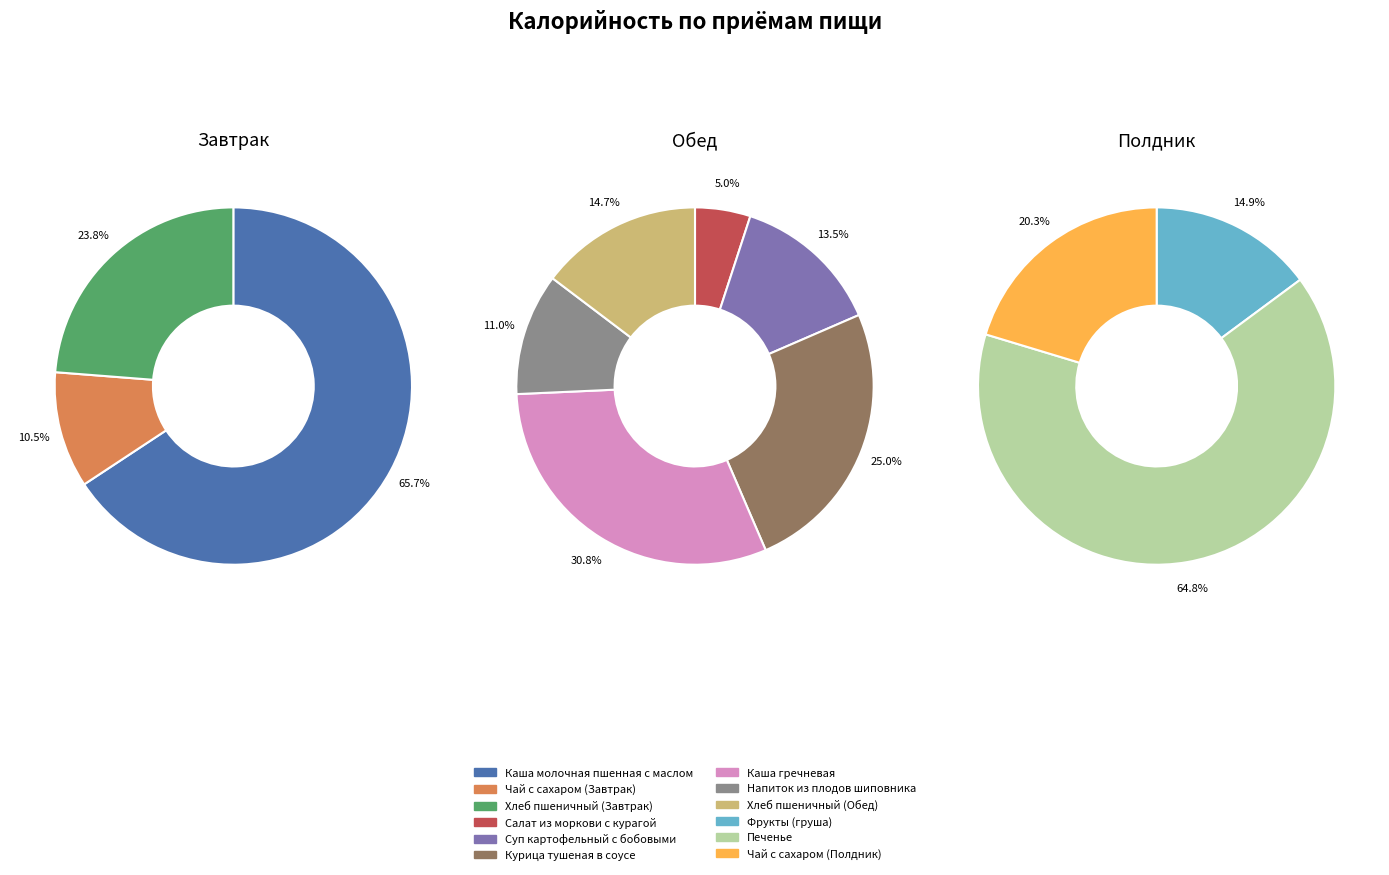

What is the largest slice in the pie chart?

Каша молочная пшенная с маслом